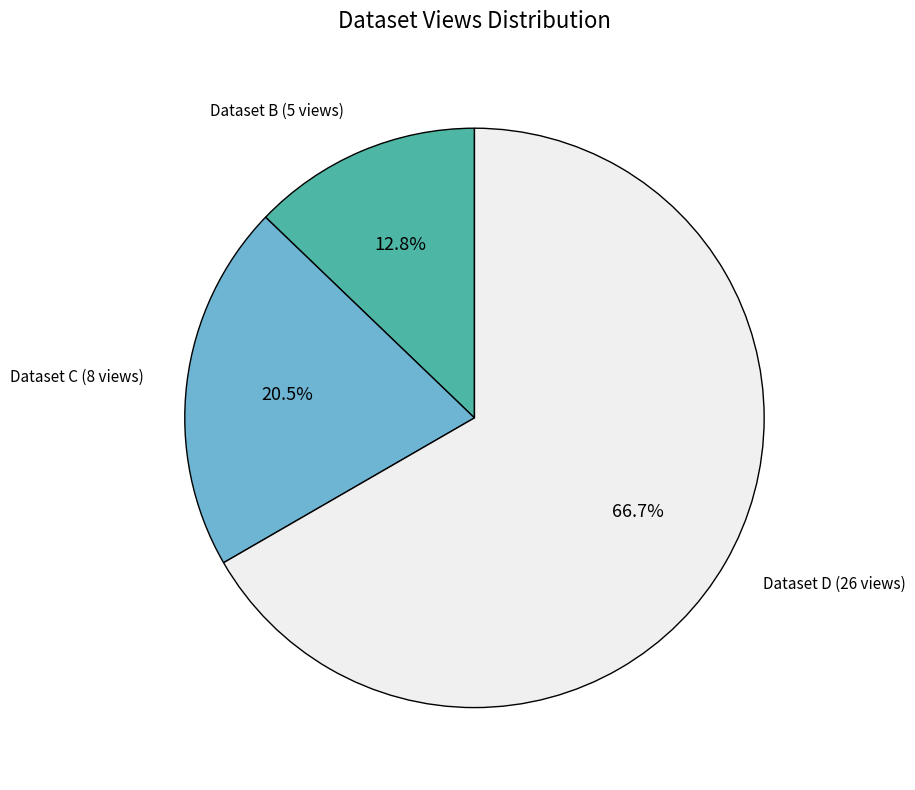

Which has a higher value, Dataset C (8 views) or Dataset B (5 views)?

Dataset C (8 views)